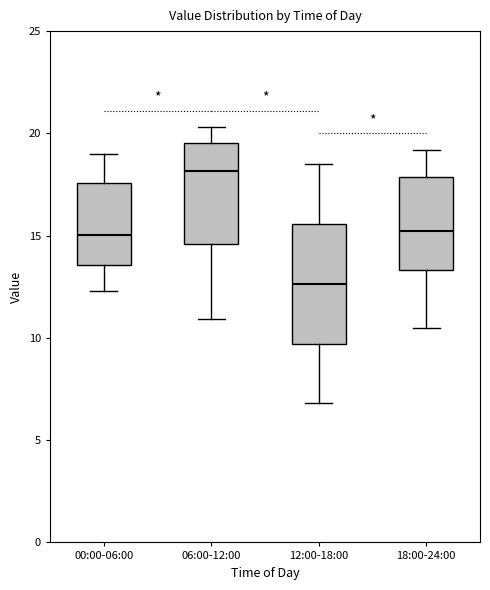

Reading left to right, read every box against the y-axis: the position of its median line, the range the box covers, and the ends of its whiskers. The values are not printed on the chart, so give them approximately, as read against the axis.

00:00-06:00: median 15.0, box 13.5 to 17.5, whiskers 12.5 to 19.0
06:00-12:00: median 18.0, box 14.5 to 19.5, whiskers 11.0 to 20.5
12:00-18:00: median 12.5, box 9.5 to 15.5, whiskers 7.0 to 18.5
18:00-24:00: median 15.5, box 13.5 to 18.0, whiskers 10.5 to 19.0